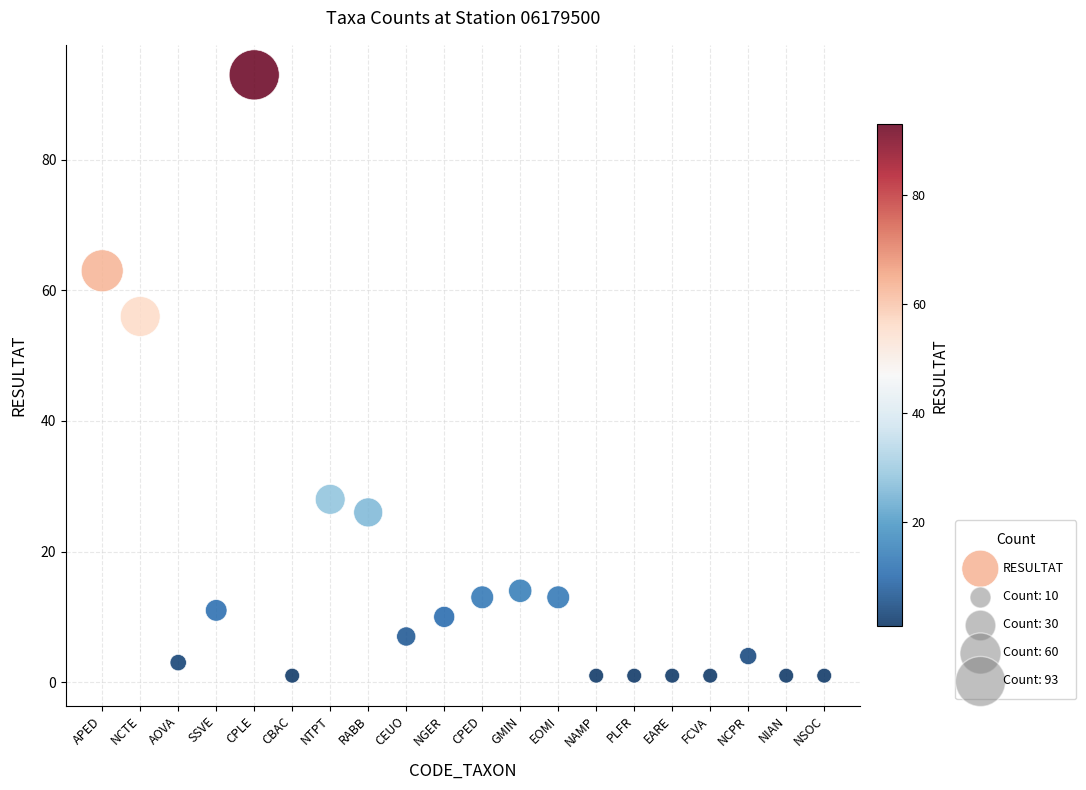

What Y value in the scatter plot is closest to 47?

56